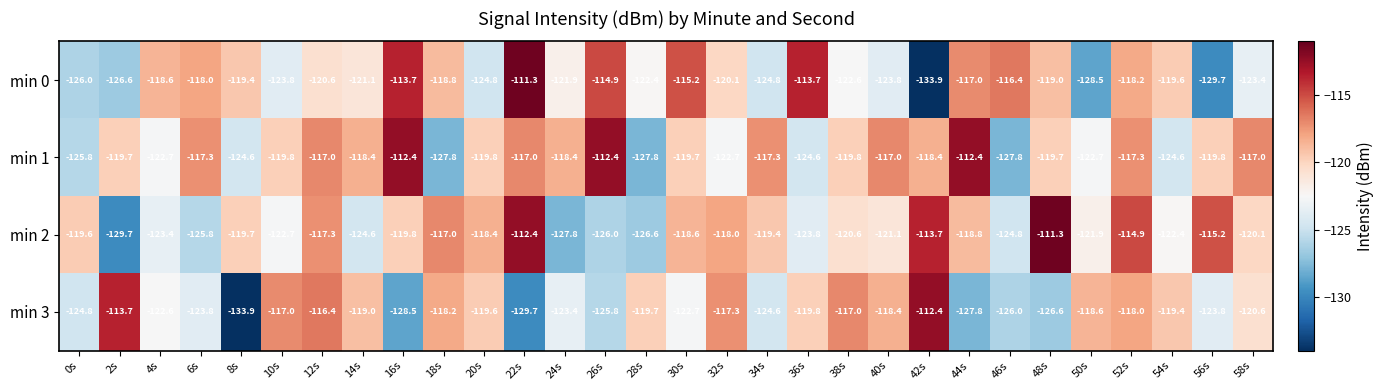

What is the average value of the min 1 series?

-120.1